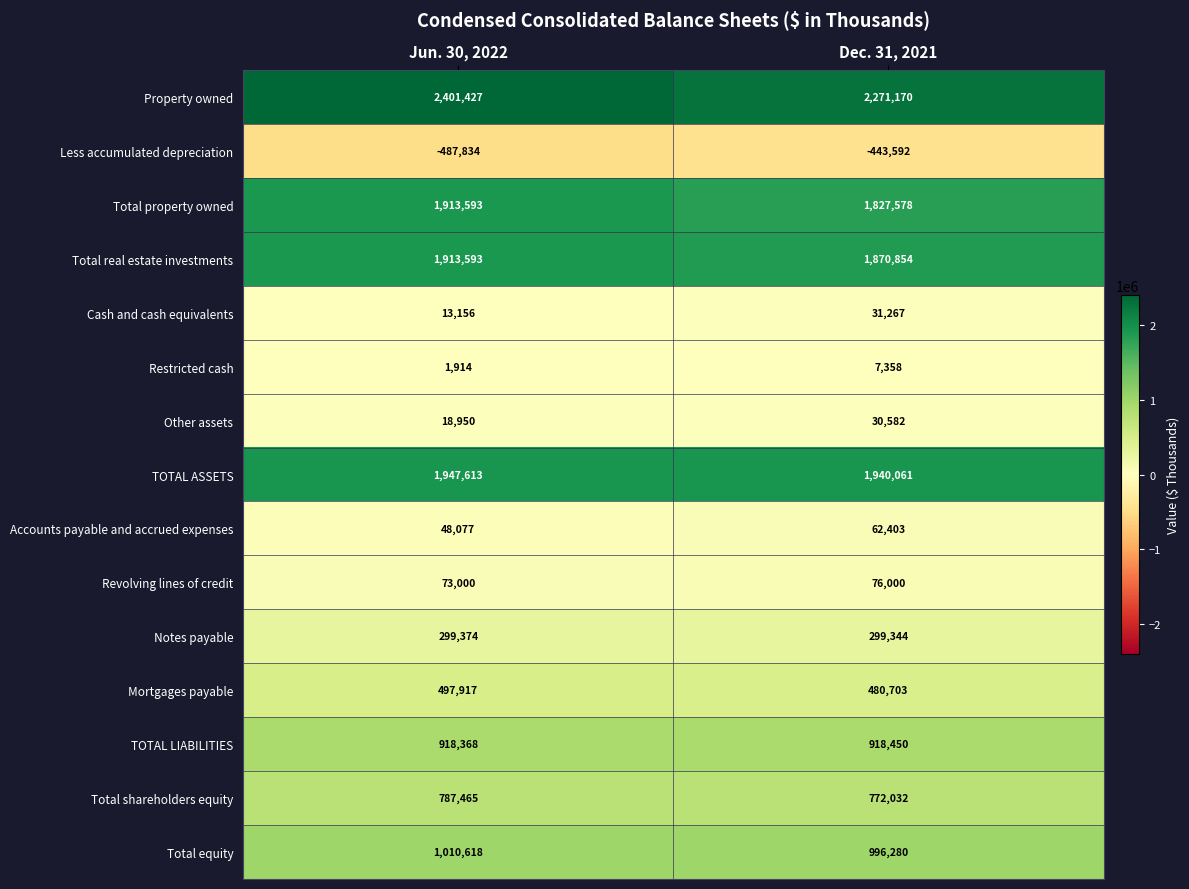

Reading left to right, list all the values displayed in this chart.

Property owned: Jun. 30, 2022=2401427	Dec. 31, 2021=2271170
Less accumulated depreciation: Jun. 30, 2022=-487834	Dec. 31, 2021=-443592
Total property owned: Jun. 30, 2022=1913593	Dec. 31, 2021=1827578
Total real estate investments: Jun. 30, 2022=1913593	Dec. 31, 2021=1870854
Cash and cash equivalents: Jun. 30, 2022=13156	Dec. 31, 2021=31267
Restricted cash: Jun. 30, 2022=1914	Dec. 31, 2021=7358
Other assets: Jun. 30, 2022=18950	Dec. 31, 2021=30582
TOTAL ASSETS: Jun. 30, 2022=1947613	Dec. 31, 2021=1940061
Accounts payable and accrued expenses: Jun. 30, 2022=48077	Dec. 31, 2021=62403
Revolving lines of credit: Jun. 30, 2022=73000	Dec. 31, 2021=76000
Notes payable: Jun. 30, 2022=299374	Dec. 31, 2021=299344
Mortgages payable: Jun. 30, 2022=497917	Dec. 31, 2021=480703
TOTAL LIABILITIES: Jun. 30, 2022=918368	Dec. 31, 2021=918450
Total shareholders equity: Jun. 30, 2022=787465	Dec. 31, 2021=772032
Total equity: Jun. 30, 2022=1010618	Dec. 31, 2021=996280